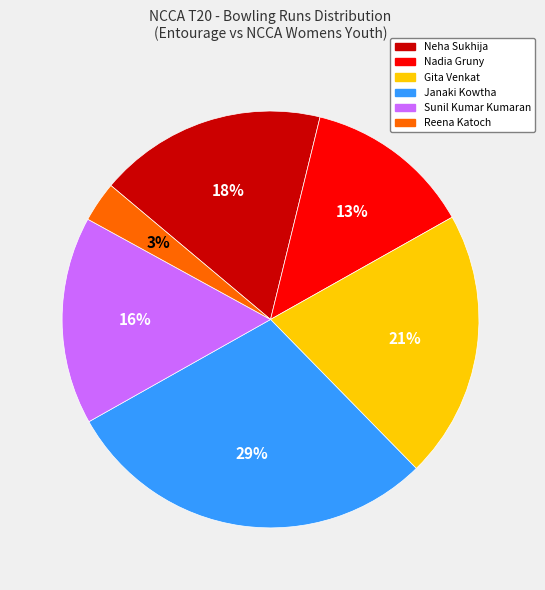

To the nearest percent, what portion does Sunil Kumar Kumaran represent?

16%